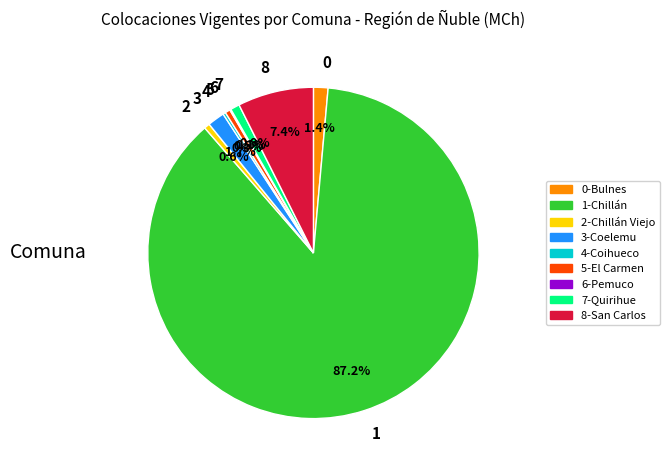

Do 0 and 7 together represent more than half of the pie?

No